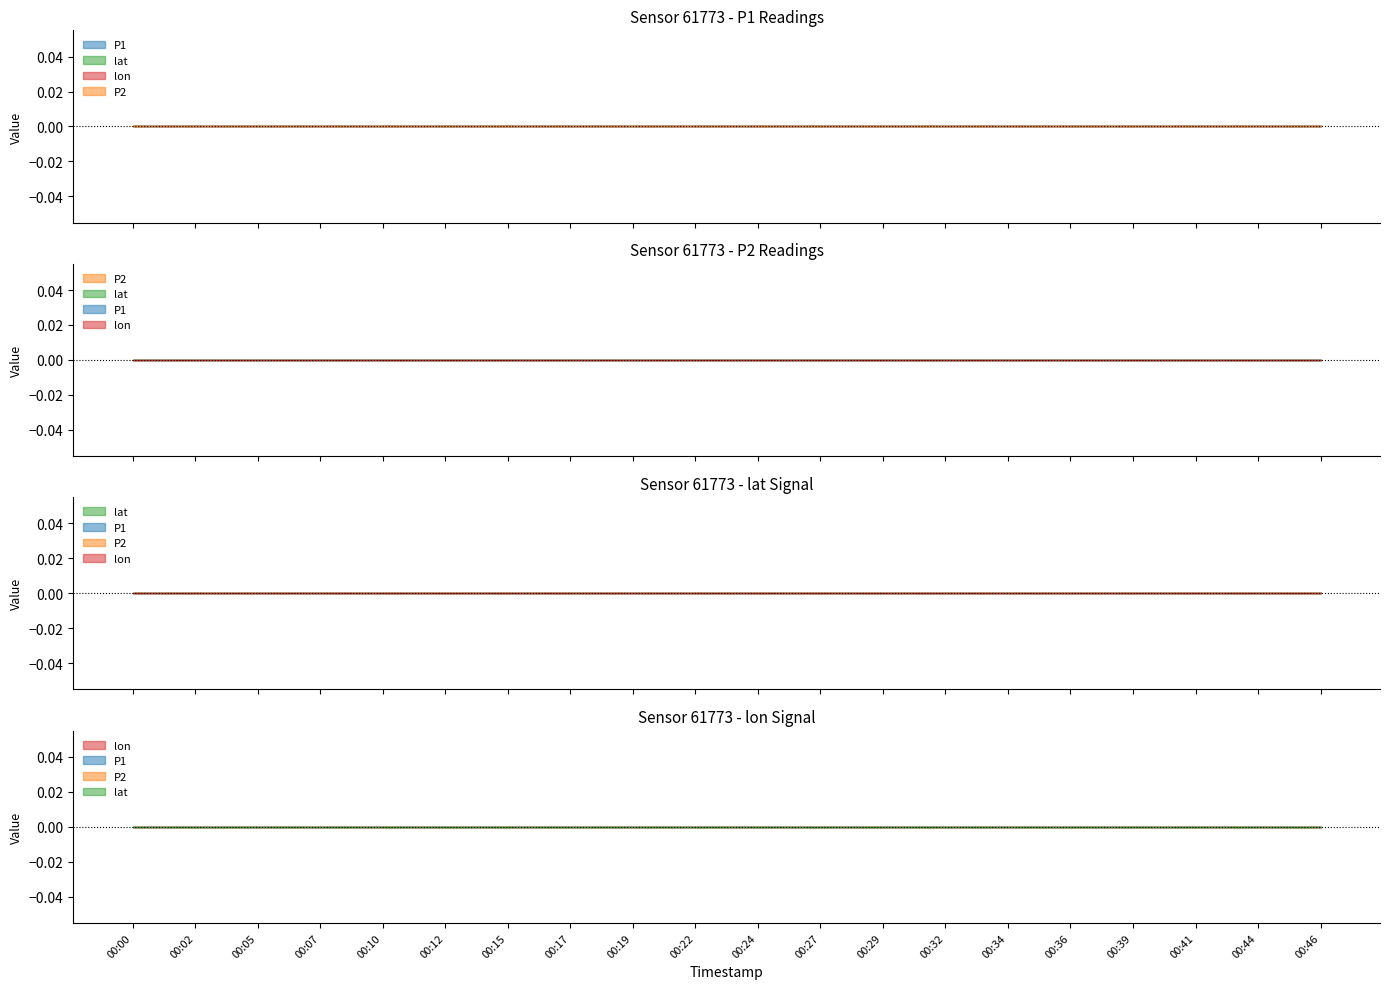

Does the chart have visible grid lines?

No